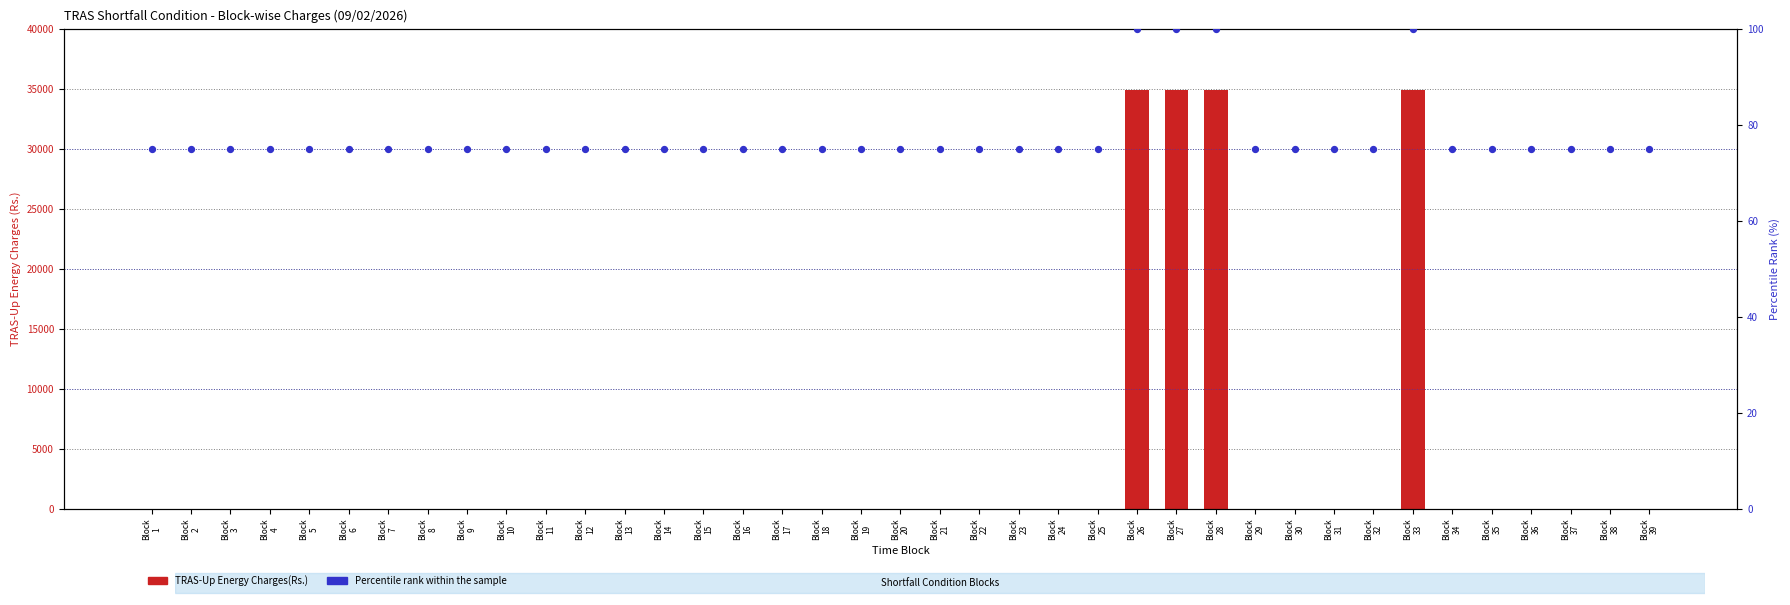

Which series has the largest Y range (max minus min)?

TRAS-Up Energy Charges(Rs.)